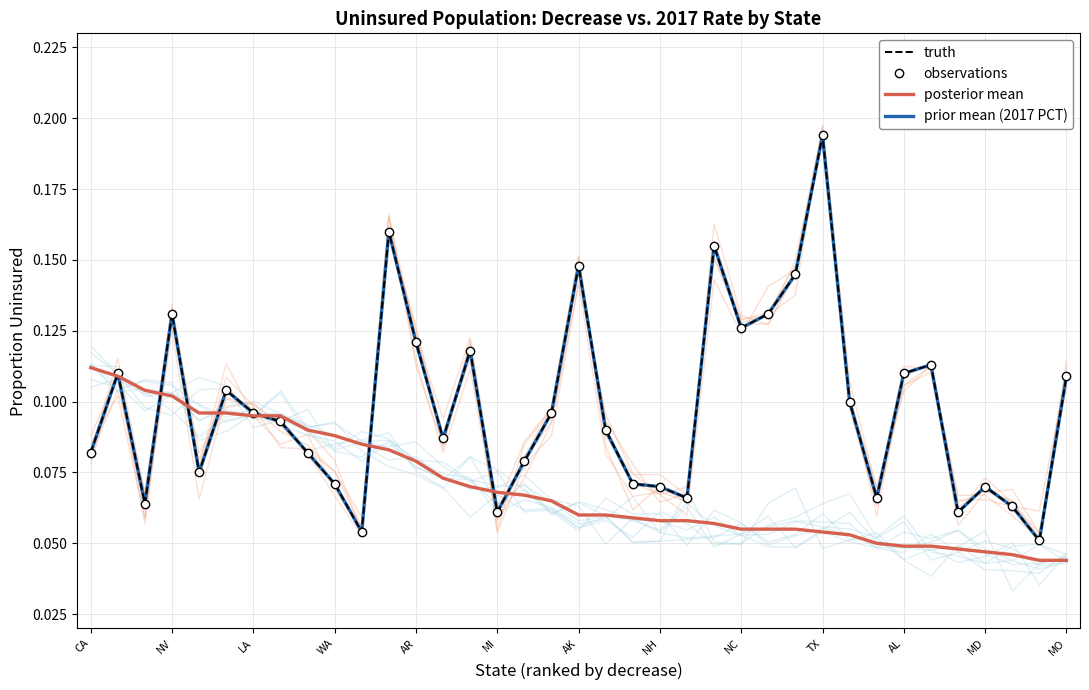

What is the value of the prior mean (2017 PCT) point at the 4th from the left?

0.1